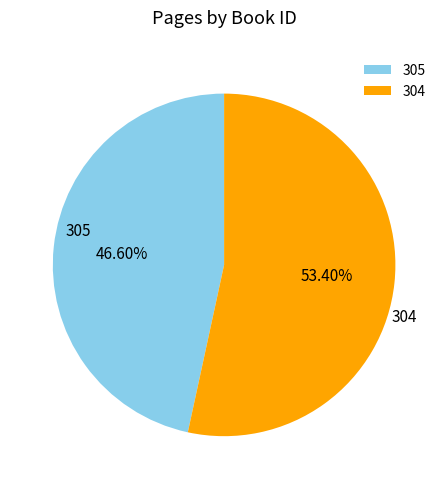

What percentage is the 304 slice, to the nearest percent?

53%